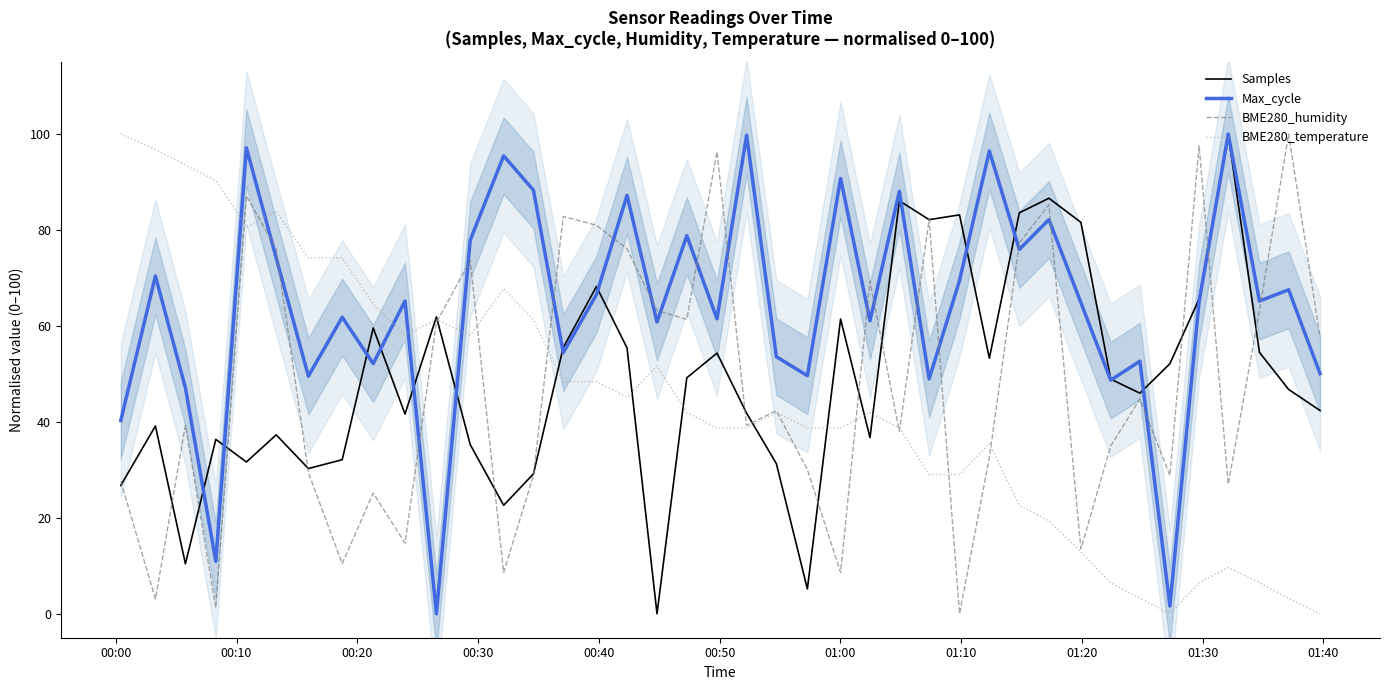

What is the difference between the maximum and second lowest values in the BME280_temperature series?

100.0